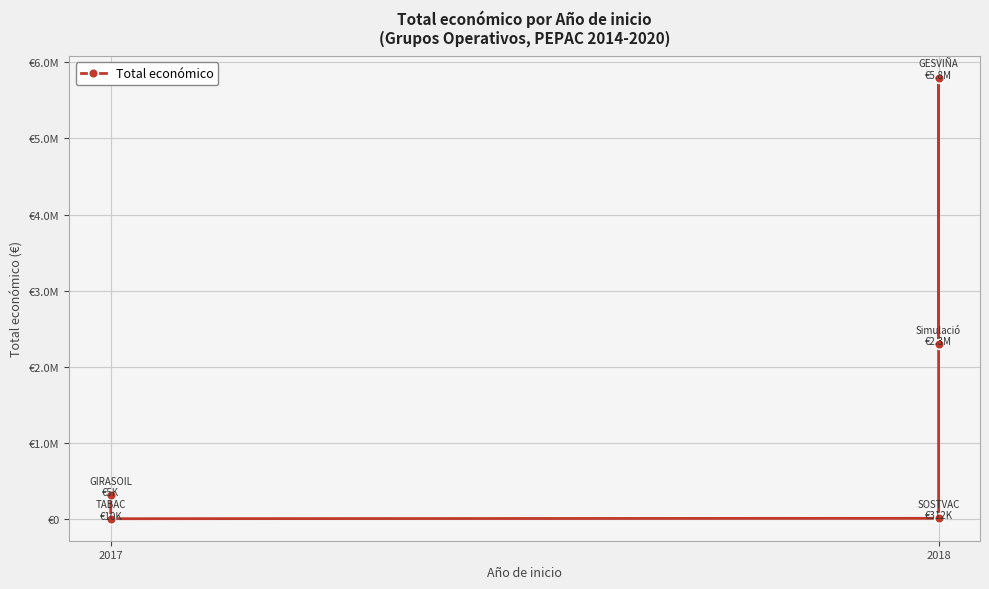

What is the value of the 5th point from the left?

2296067